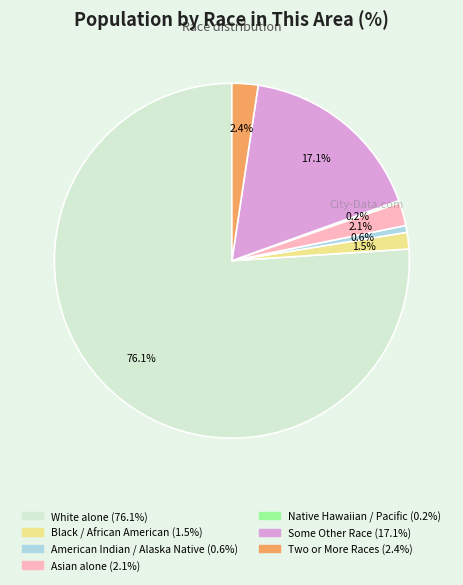

Is there a majority slice in this chart?

Yes